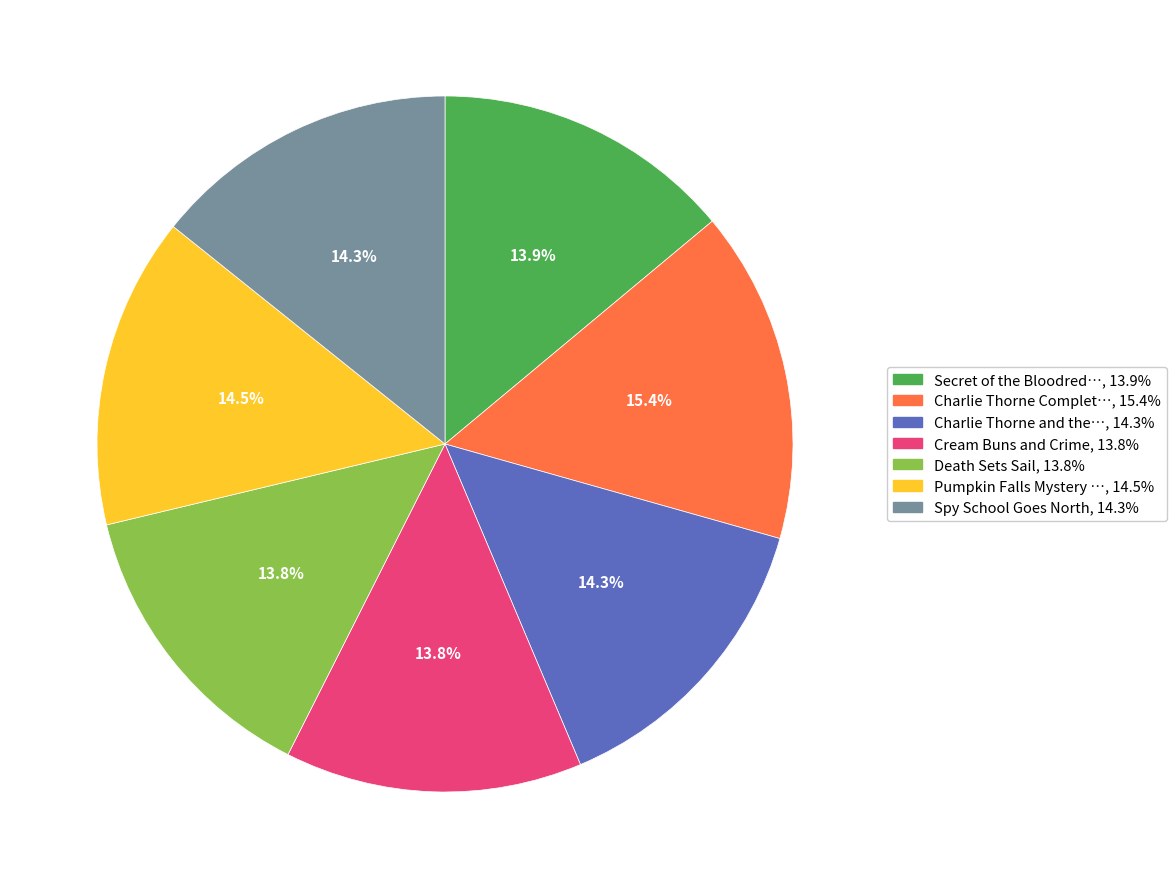

Does any single category account for the majority?

No